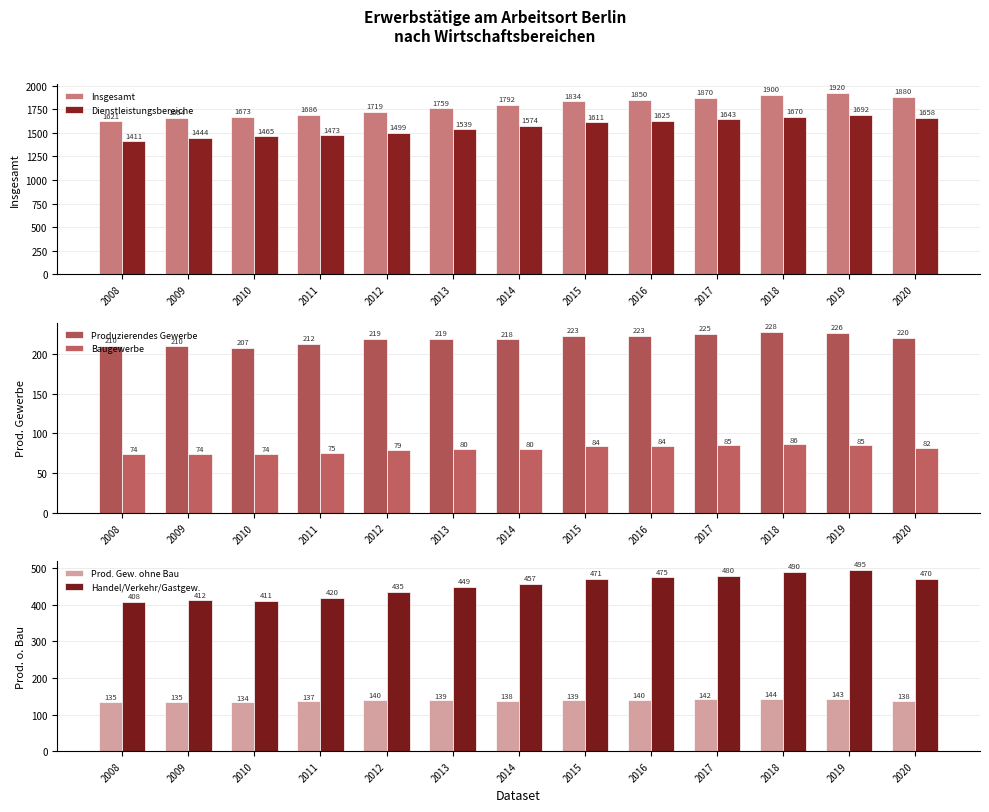

Where does the Insgesamt series first go above 1792?

2014